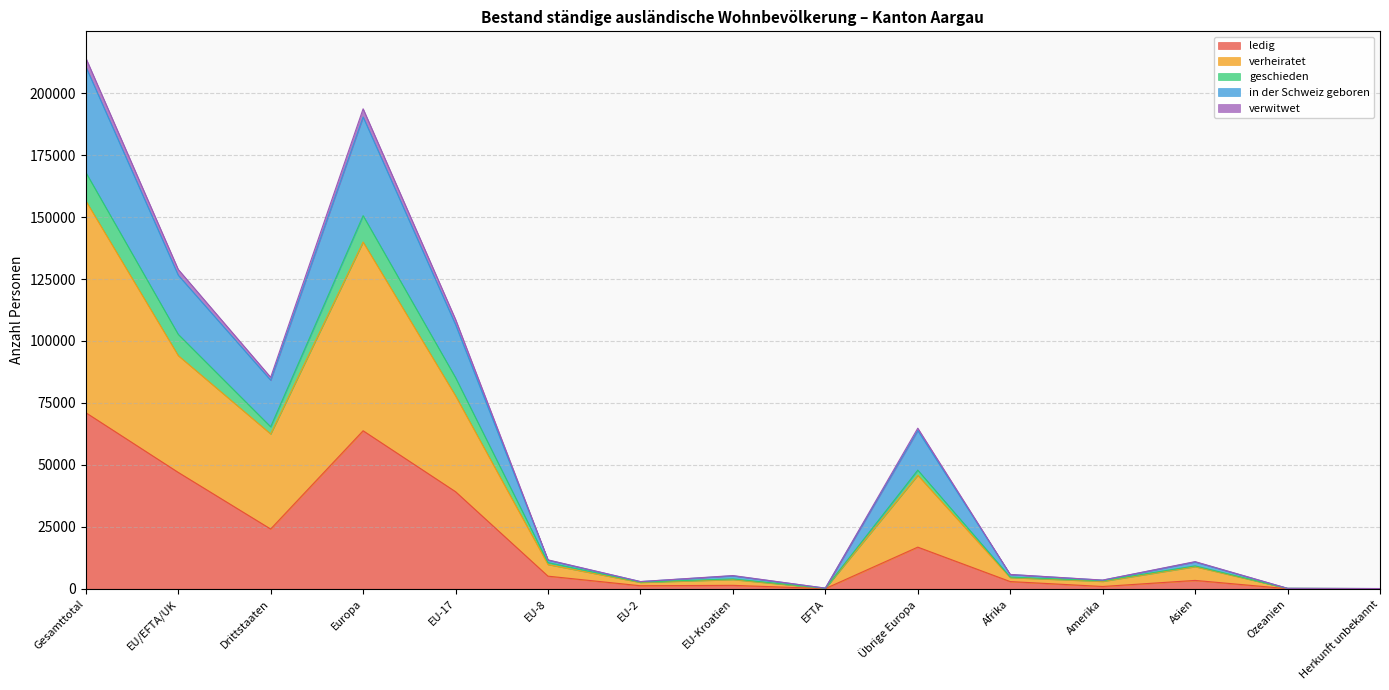

Which category has the highest value in the ledig series?

Gesamttotal